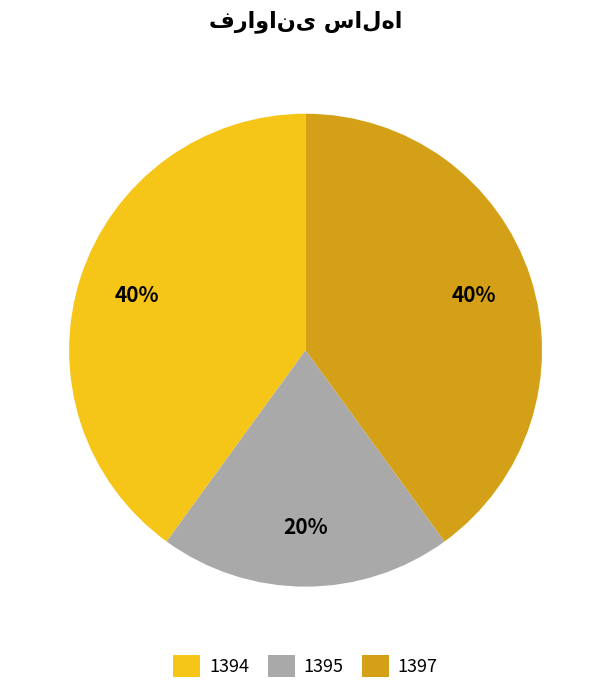

To the nearest percent, what is the average slice percentage?

33%